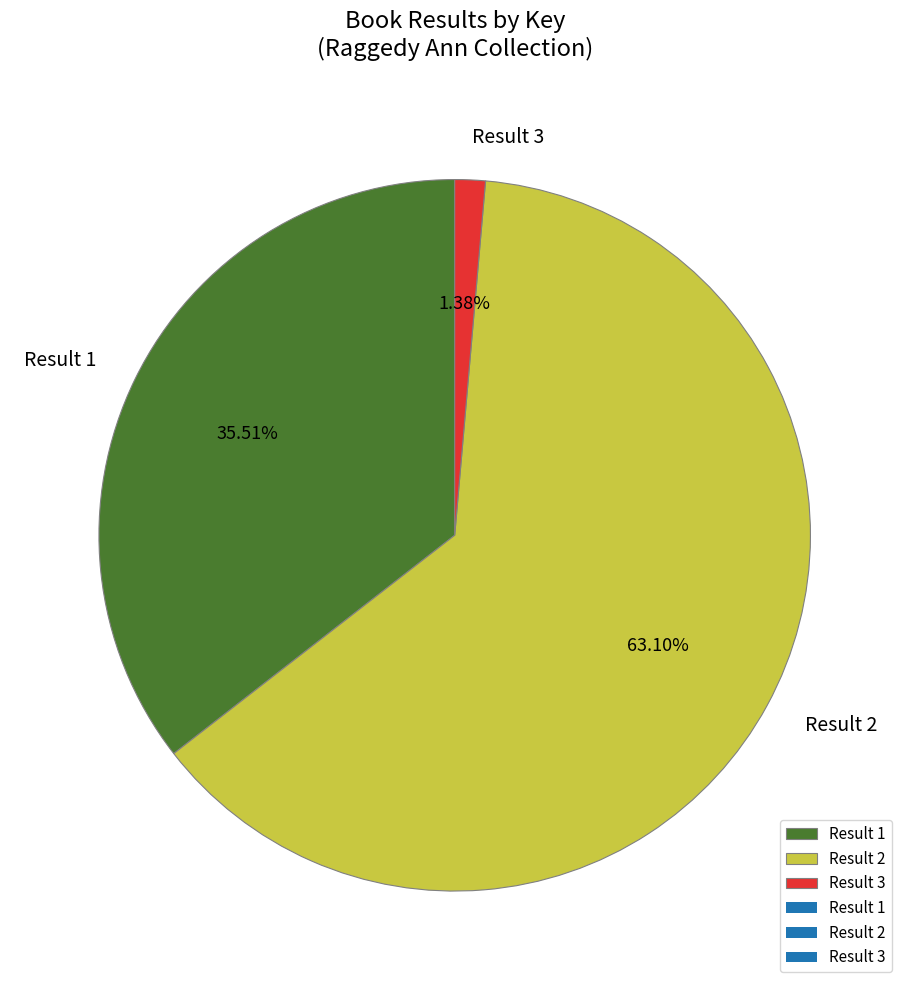

Is it true that Result 1 is 41% of the pie?

False